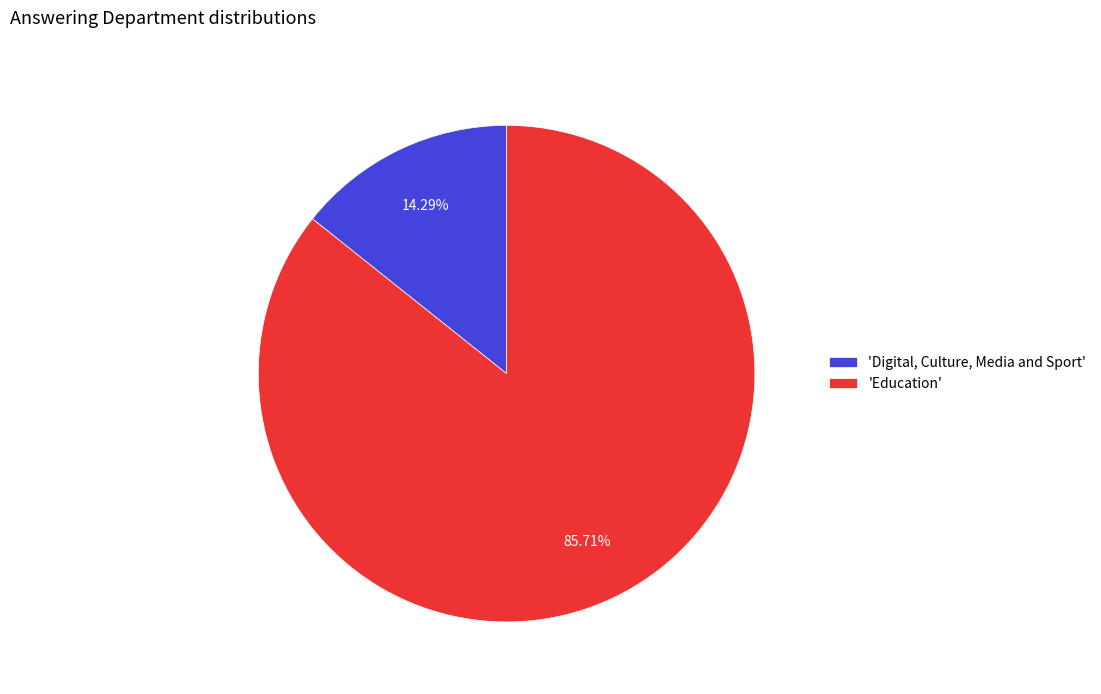

Approximately how many times larger is the value at 'Education' compared to 'Digital, Culture, Media and Sport'?

6.0